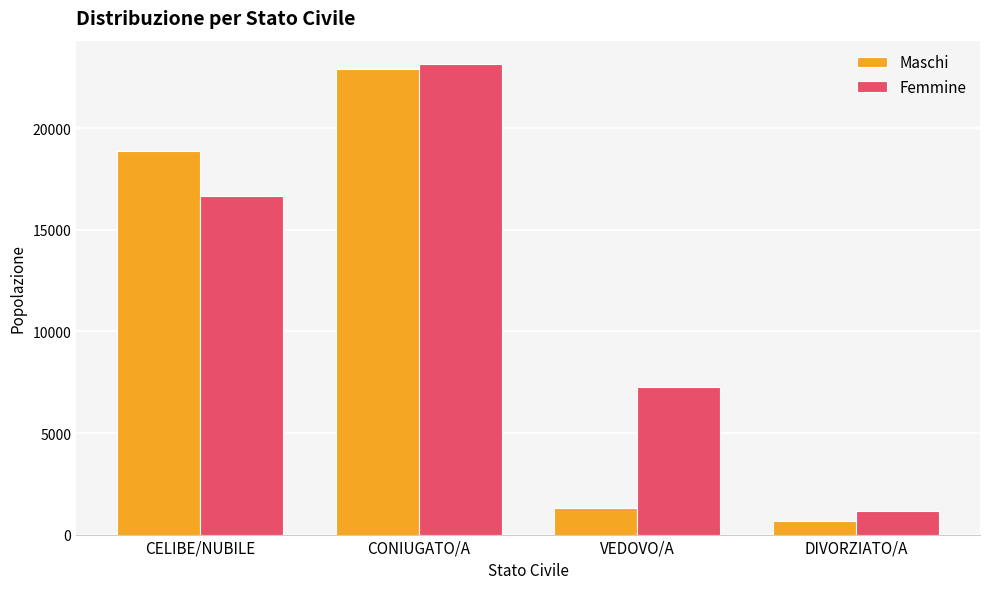

What is the difference between the Maschi values at DIVORZIATO/A and VEDOVO/A?

599